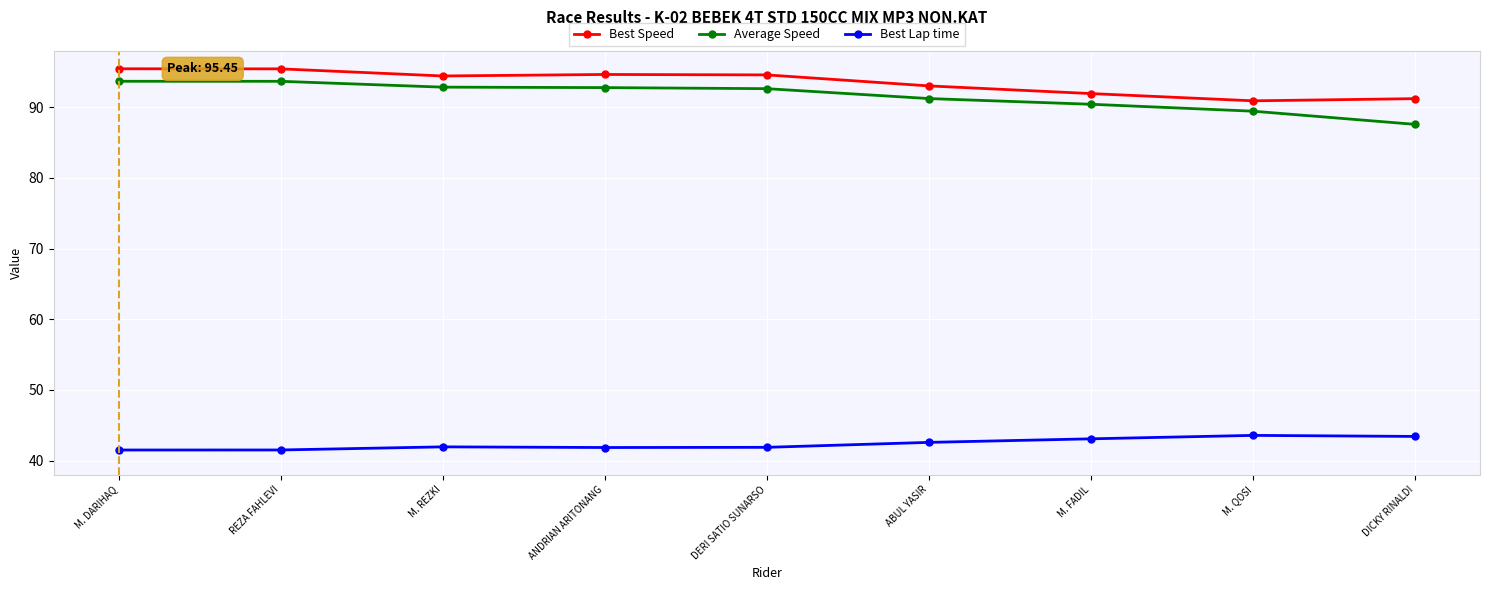

True or false: Best Lap time and Average Speed cross at least once.

False